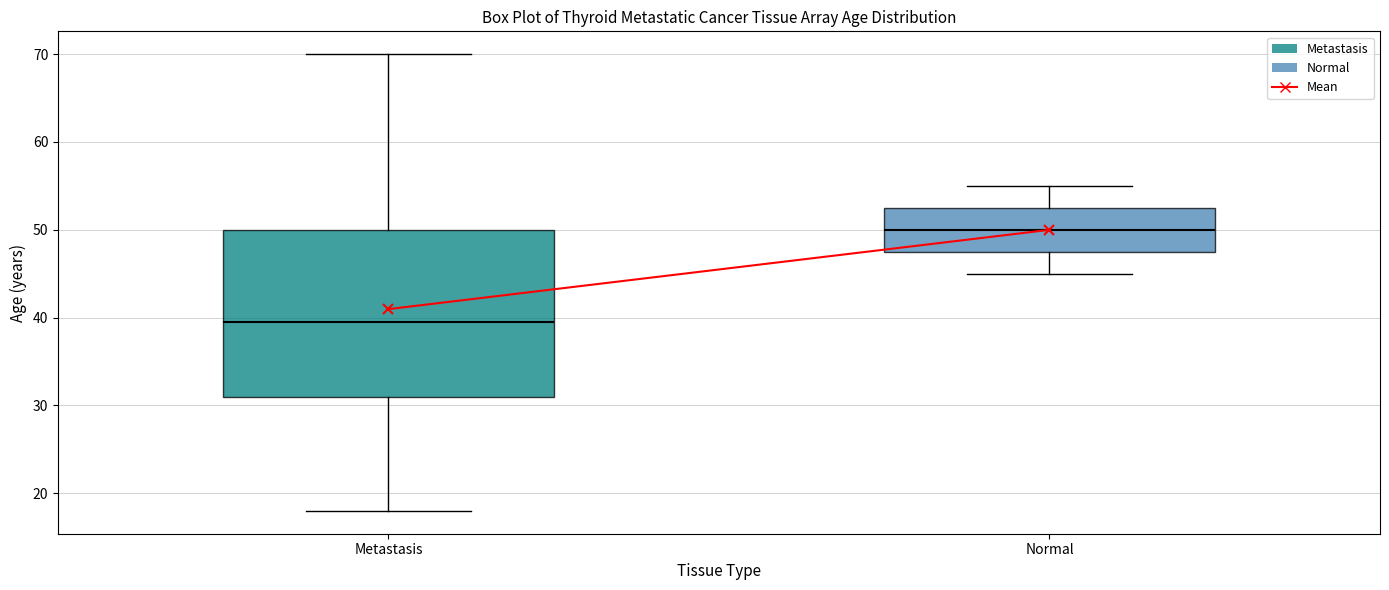

Where is the lower edge of the box for Normal on the y-axis? The values are not printed on the chart, so give them approximately, as read against the axis.

48